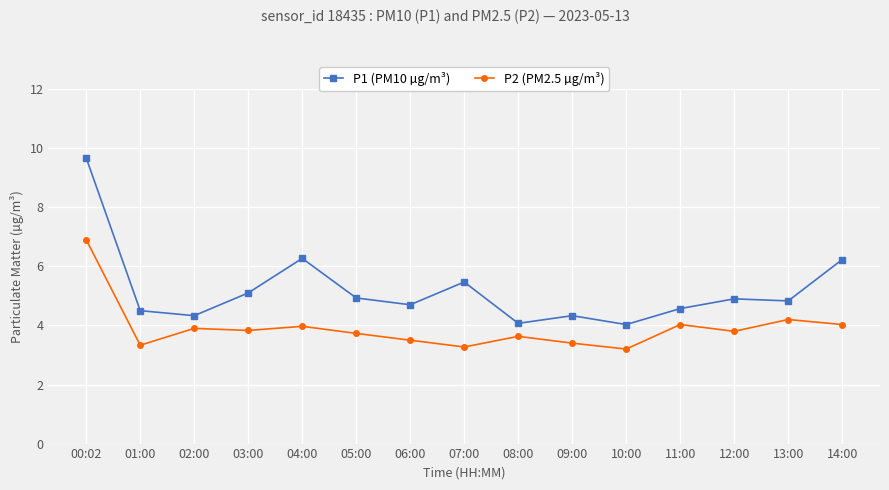

Which category has the highest value in the P2 (PM2.5 µg/m³) series?

00:02